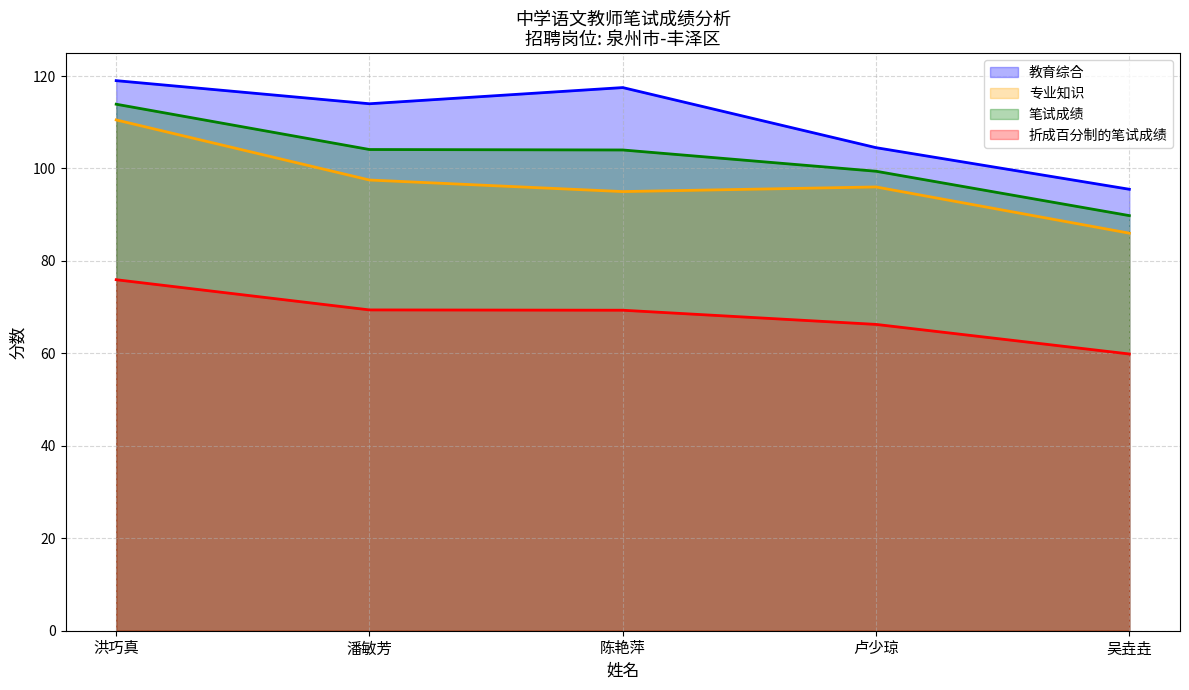

The 专业知识 series shows 110.5 at 洪巧真. True or false?

True